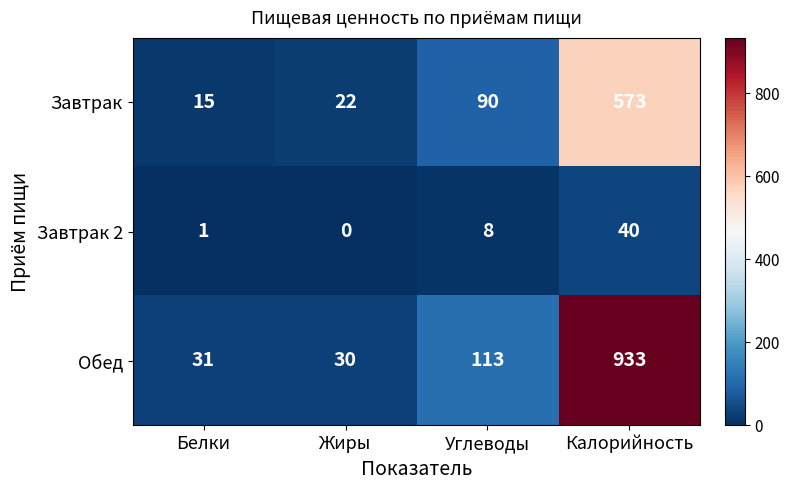

What is the difference between the maximum and minimum values in the Завтрак series?

558